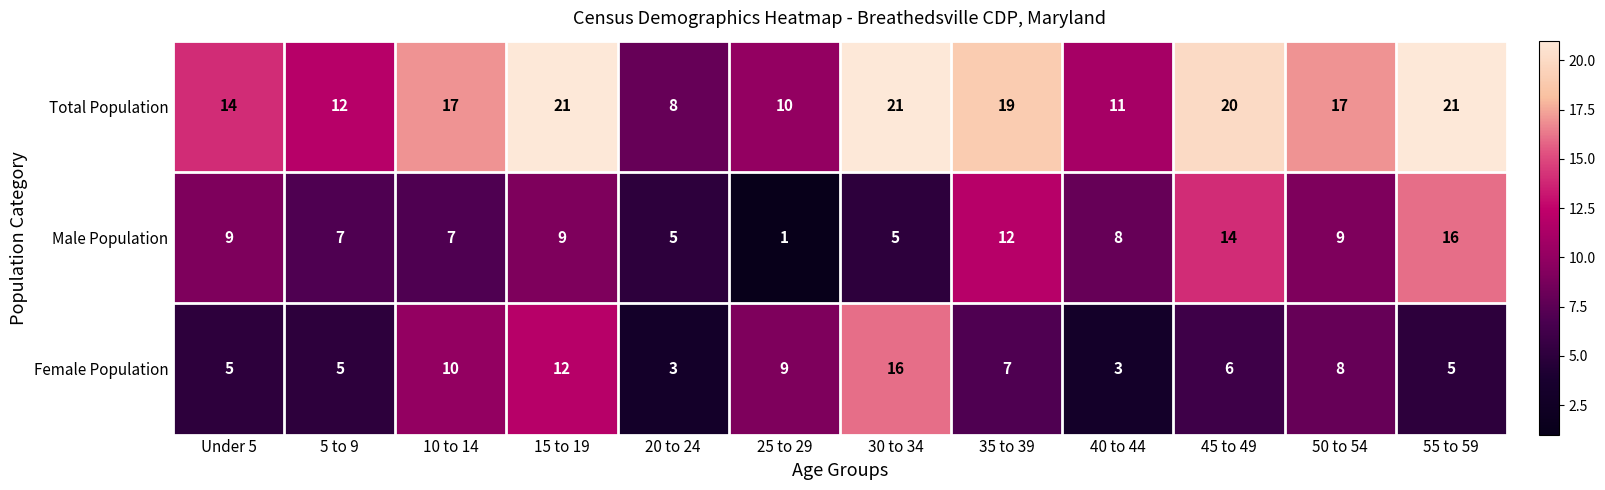

What is the total value across all series at 20 to 24?

16